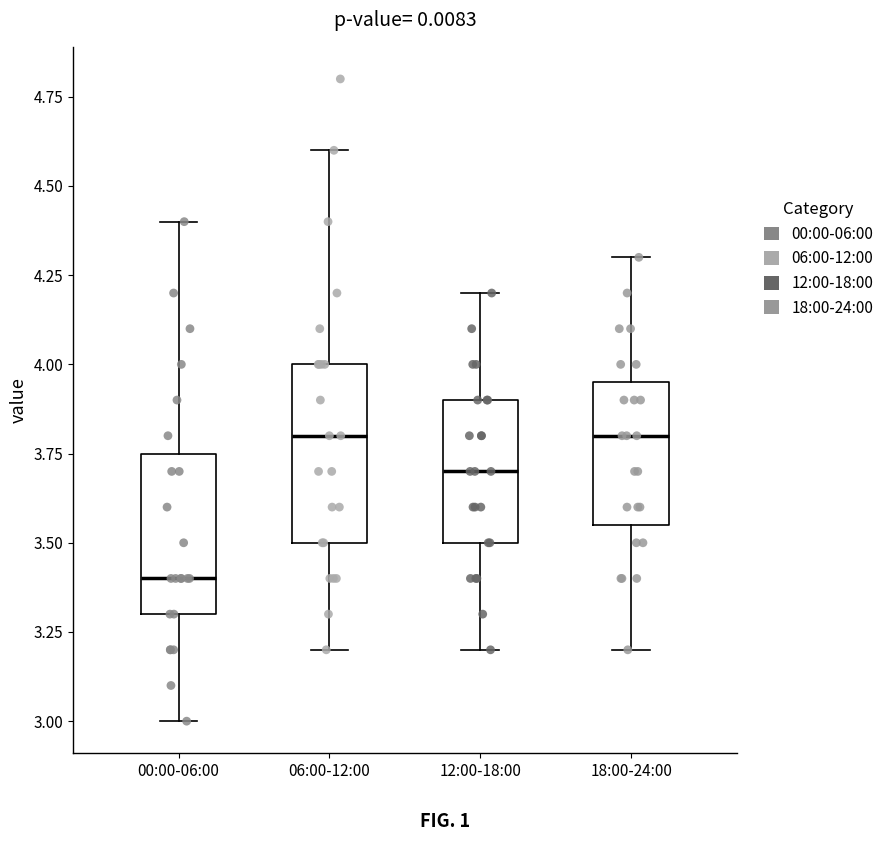

Where is the lower edge of the box for 00:00-06:00 on the y-axis? The values are not printed on the chart, so give them approximately, as read against the axis.

3.30